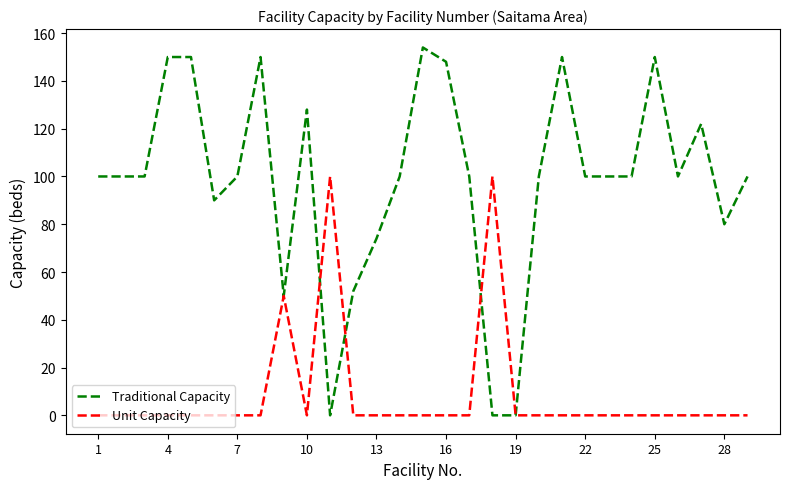

Which series has the widest spread of values?

Traditional Capacity